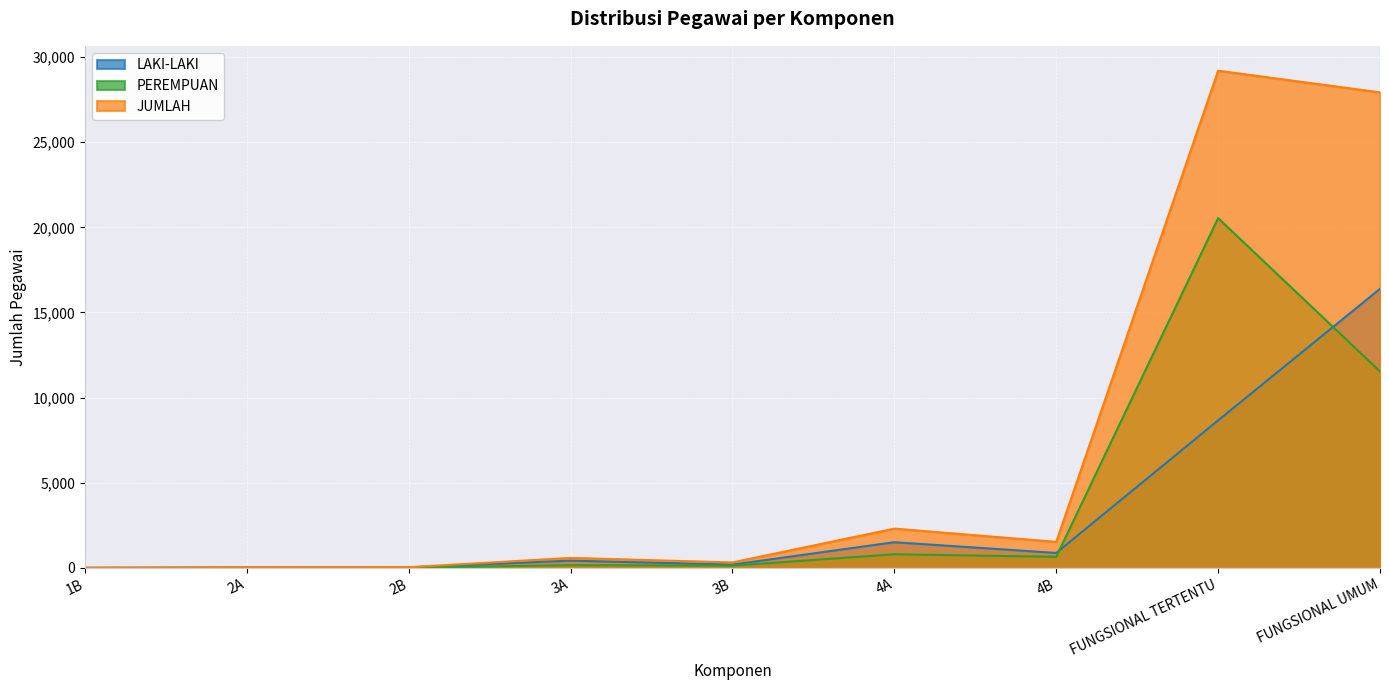

What is the difference between the maximum and minimum values in the PEREMPUAN series?

20535